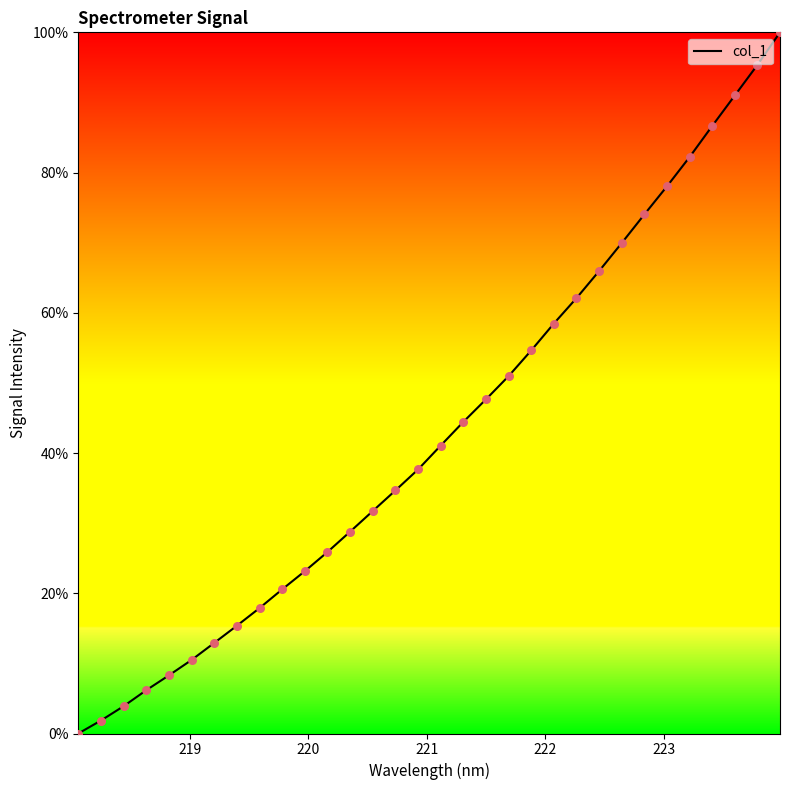

What is the greatest value displayed?

100.0